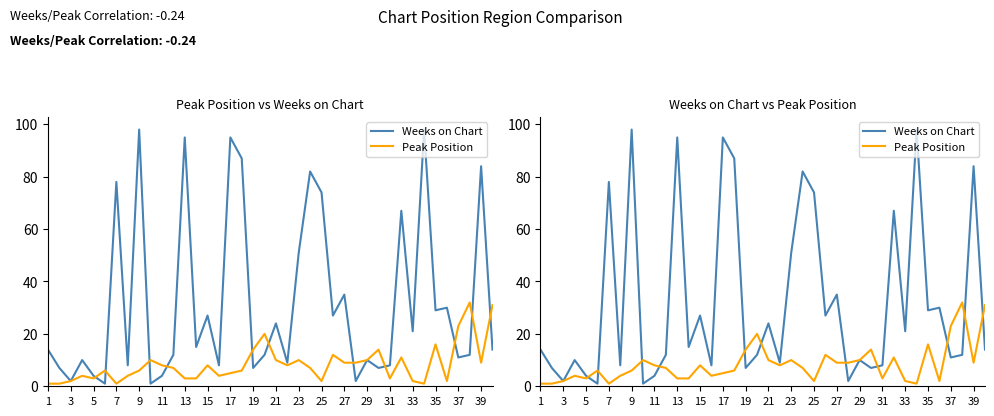

Which has a higher value, 7 or 28?

7